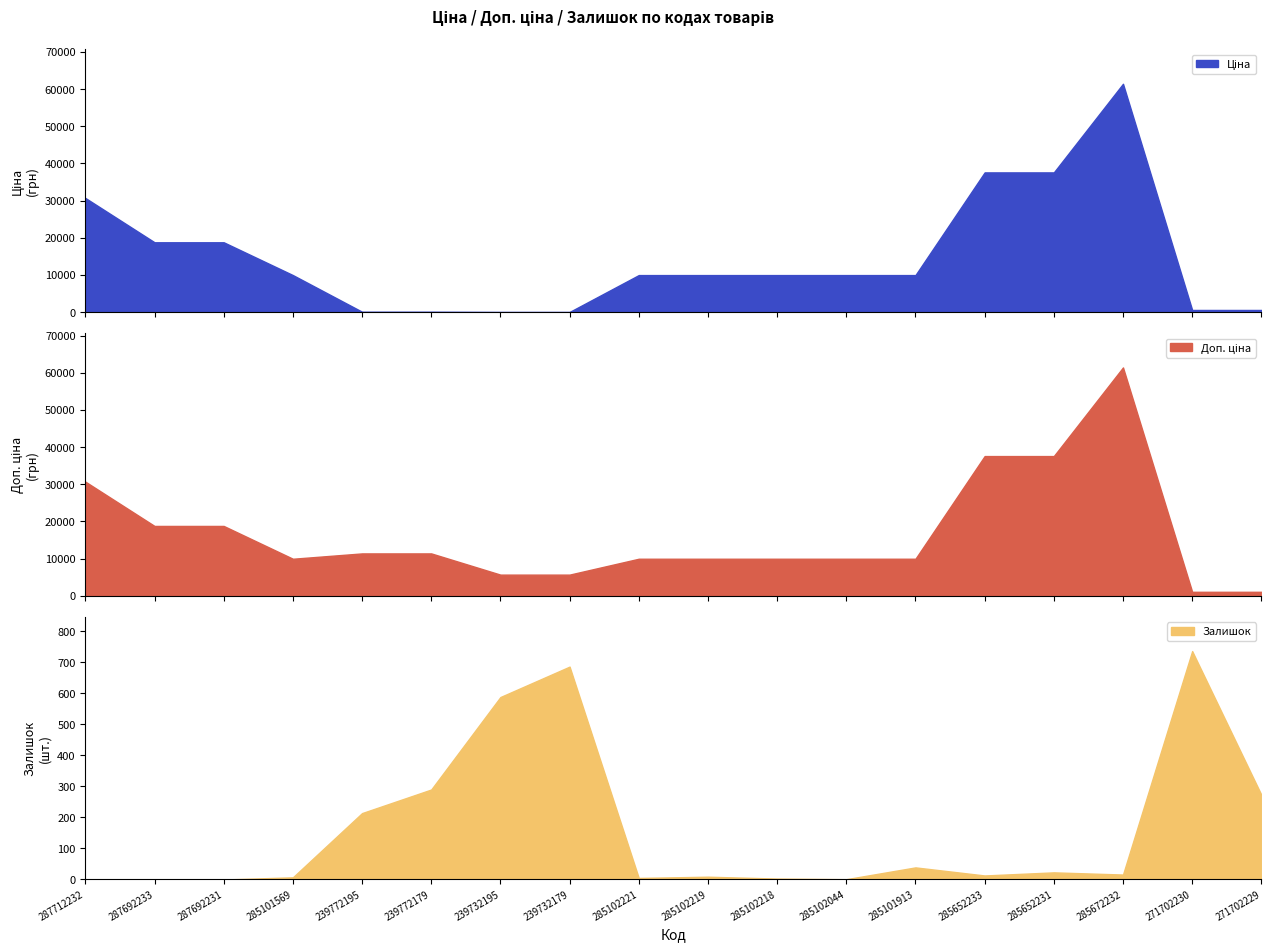

How many distinct data groups are displayed?

3